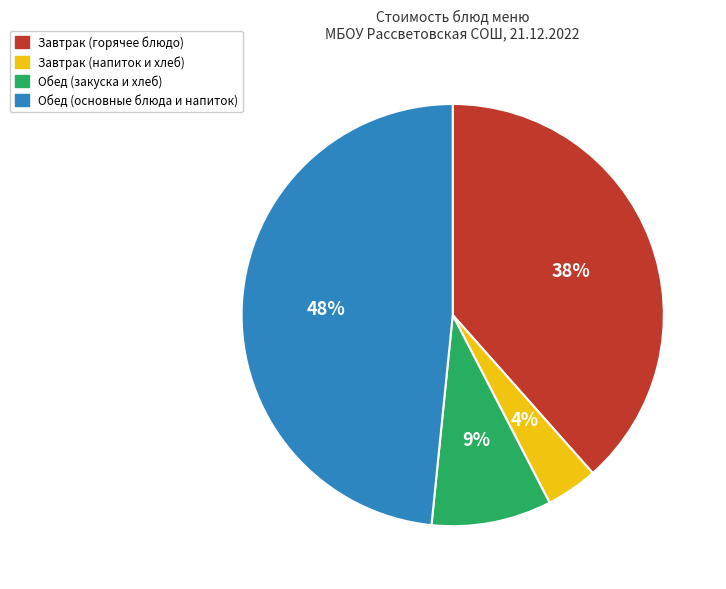

Combined, do Завтрак (напиток и хлеб) and Обед (закуска и хлеб) account for over 50%?

No